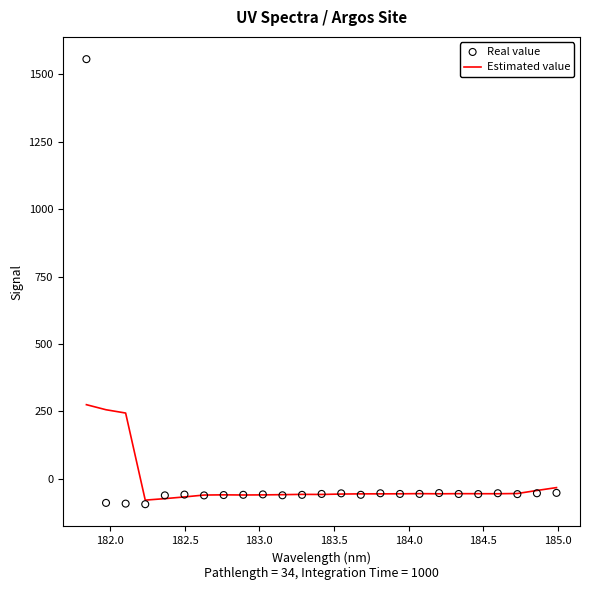

Which series has the largest Y range (max minus min)?

Real value